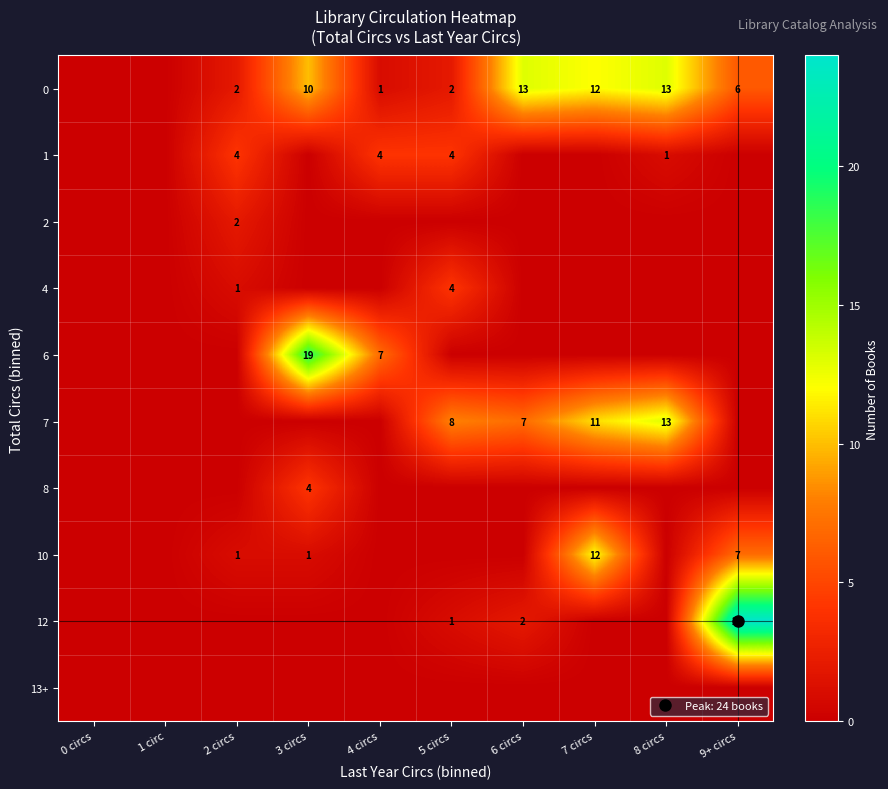

At which category is the sum across all series the highest?

9+ circs